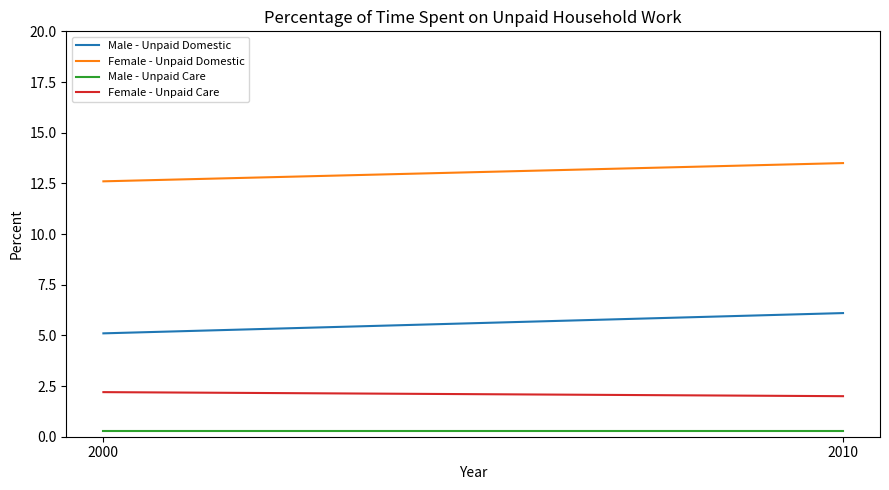

Which has a higher value, 2000 or 2010?

2010